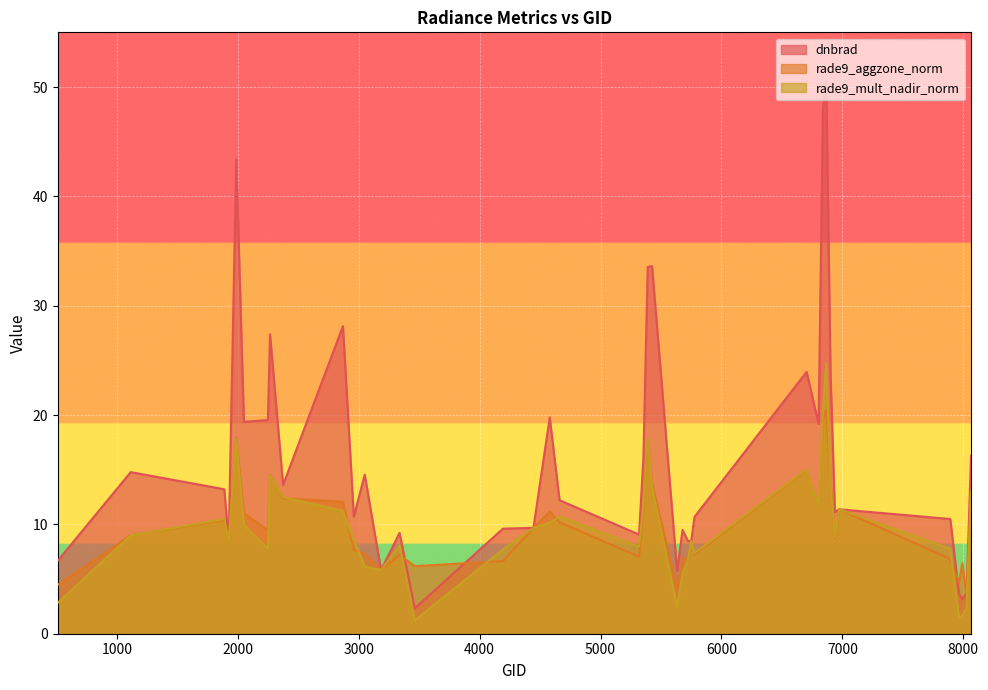

Where is the first local maximum for rade9_mult_nadir_norm?

1889